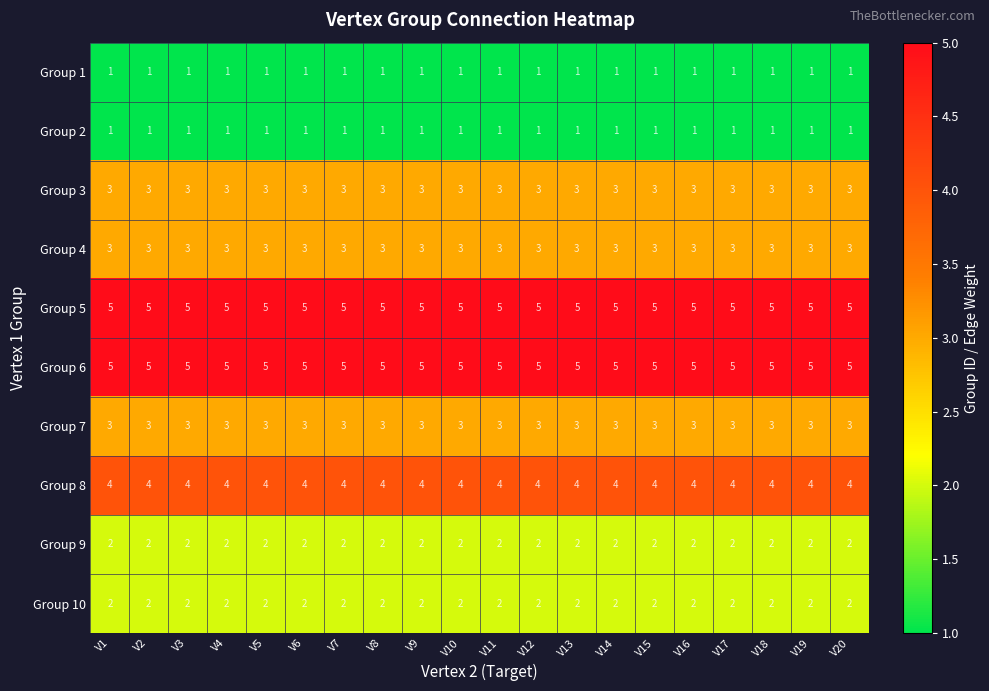

How many data points does each series have?

20